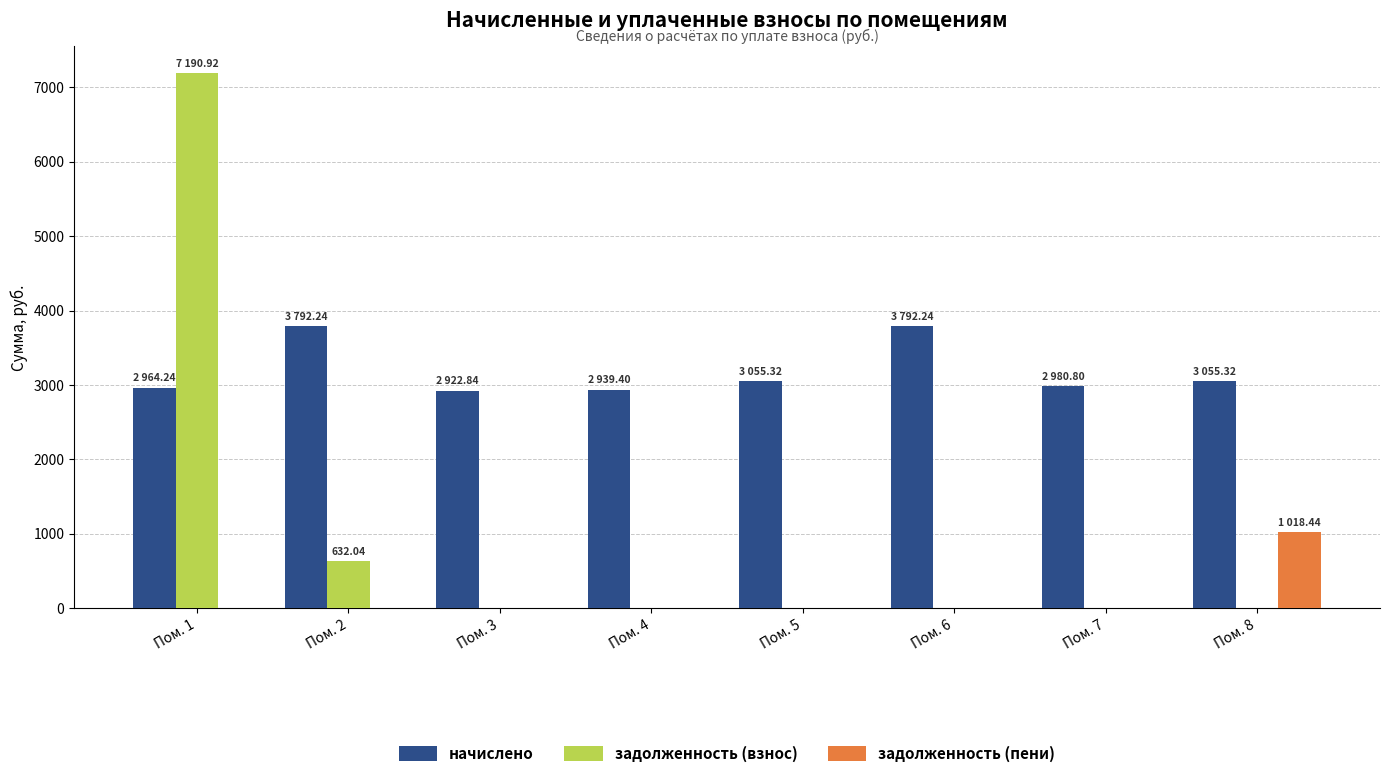

How many data points does each series have?

8